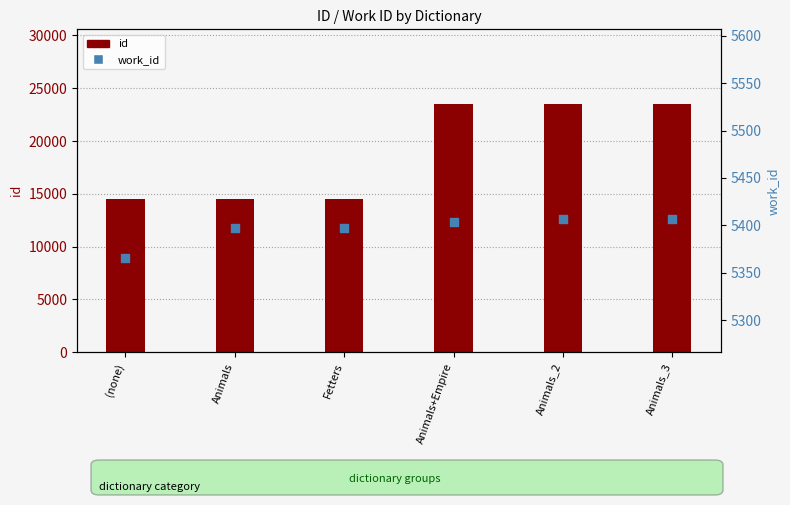

What are all the series names shown in the legend?

id, work_id